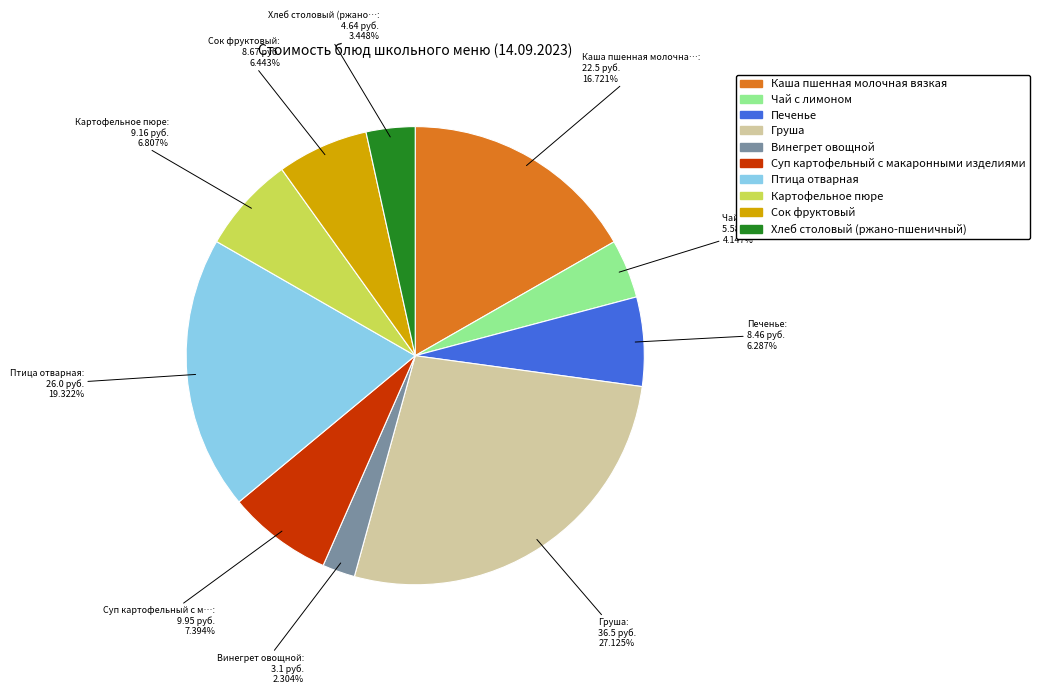

Which slice is the smallest?

Винегрет овощной